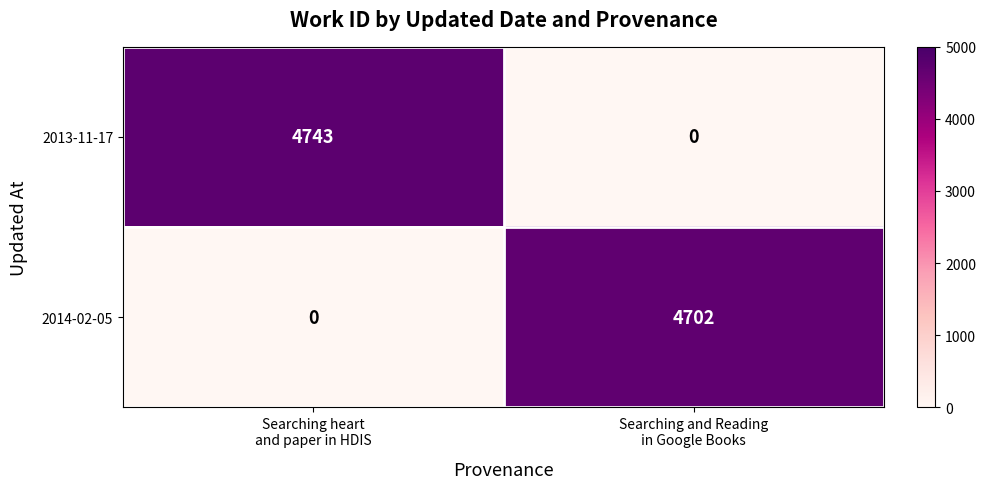

List the series in order of their peak value, highest first.

2013-11-17, 2014-02-05